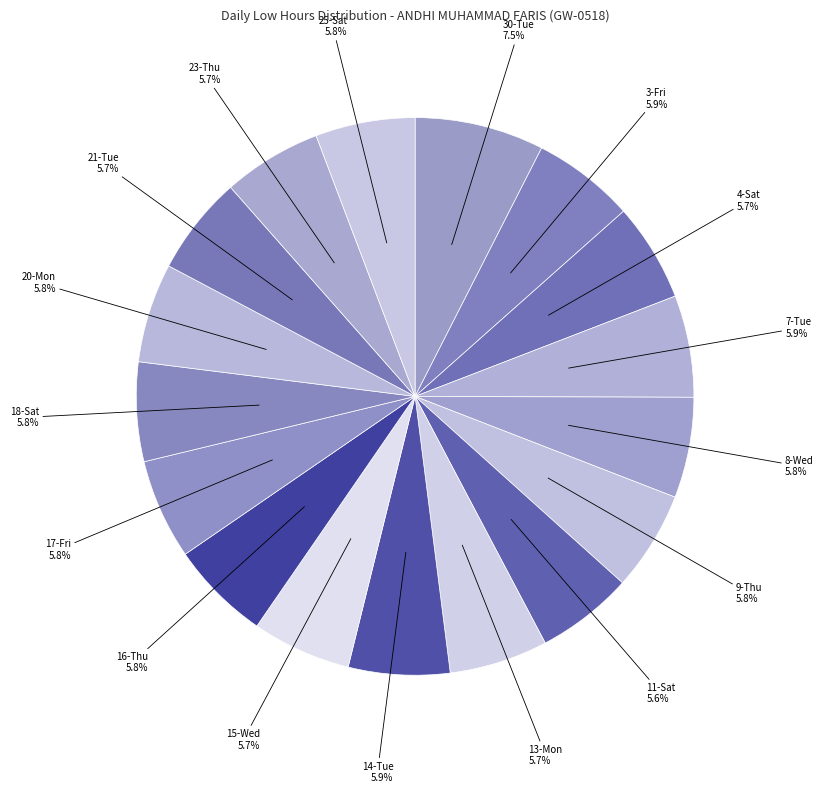

To the nearest percent, what percentage of the pie is 17-Fri?

6%